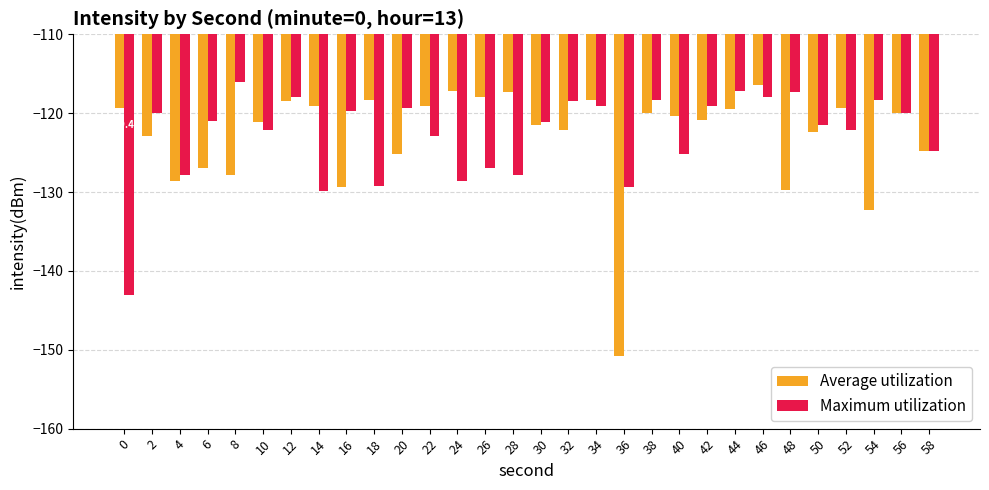

What is the difference between the maximum and minimum values in the Average utilization series?

34.4